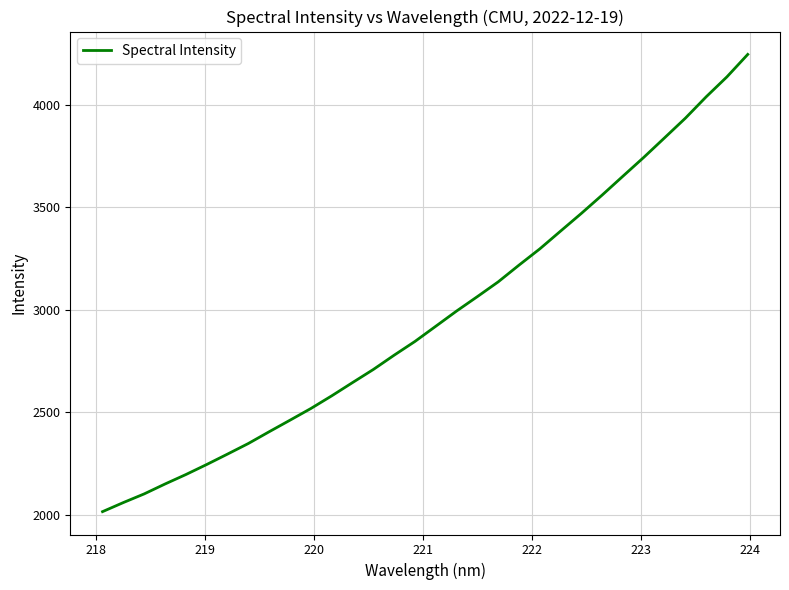

What is the difference between the maximum and minimum values?

2229.4